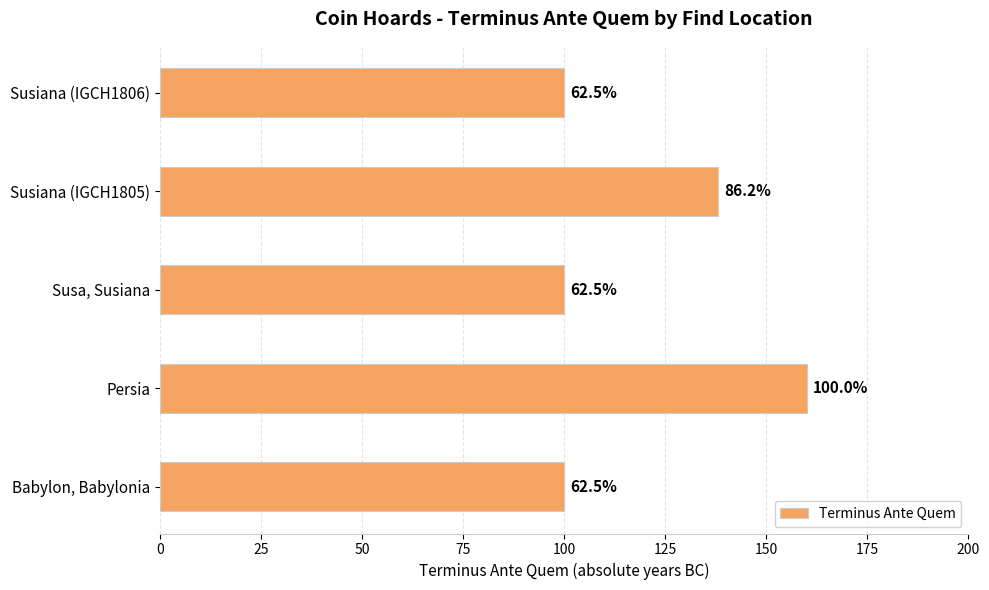

Are the bars horizontal?

Yes